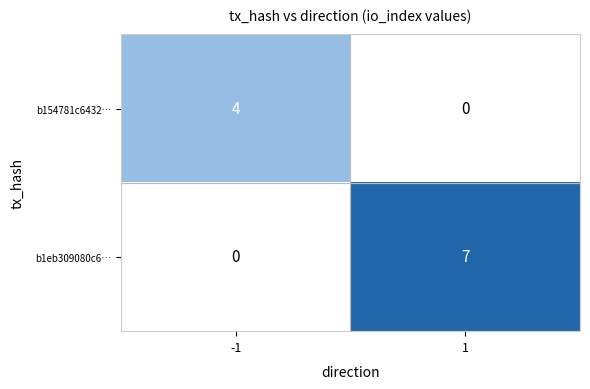

What is the sum of all b154781c6432… values?

4